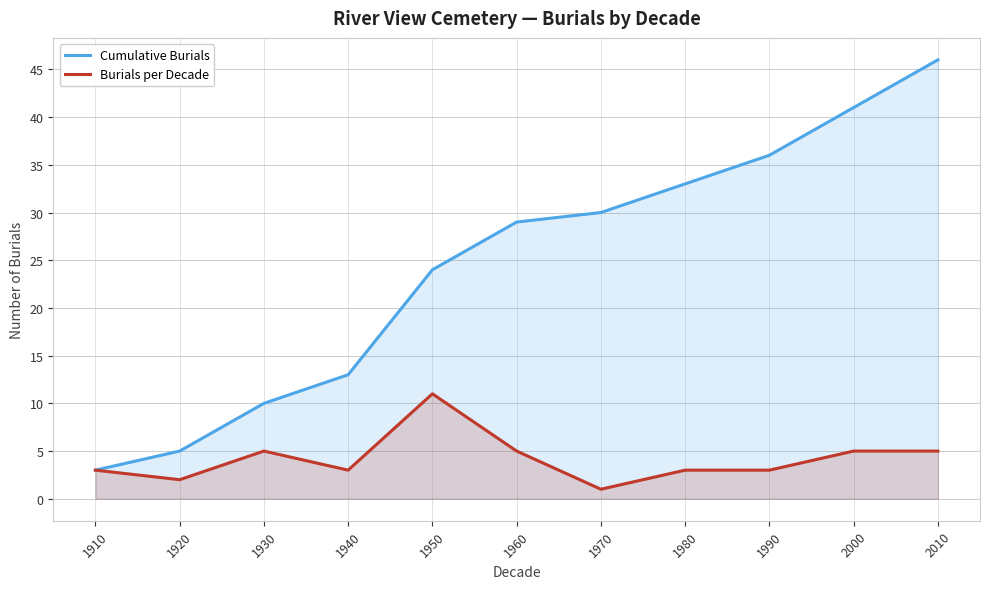

Reading right to left, what are all the values shown in this chart?

Cumulative Burials: 2010=46	2000=41	1990=36	1980=33	1970=30	1960=29	1950=24	1940=13	1930=10	1920=5	1910=3
Burials per Decade: 2010=5	2000=5	1990=3	1980=3	1970=1	1960=5	1950=11	1940=3	1930=5	1920=2	1910=3